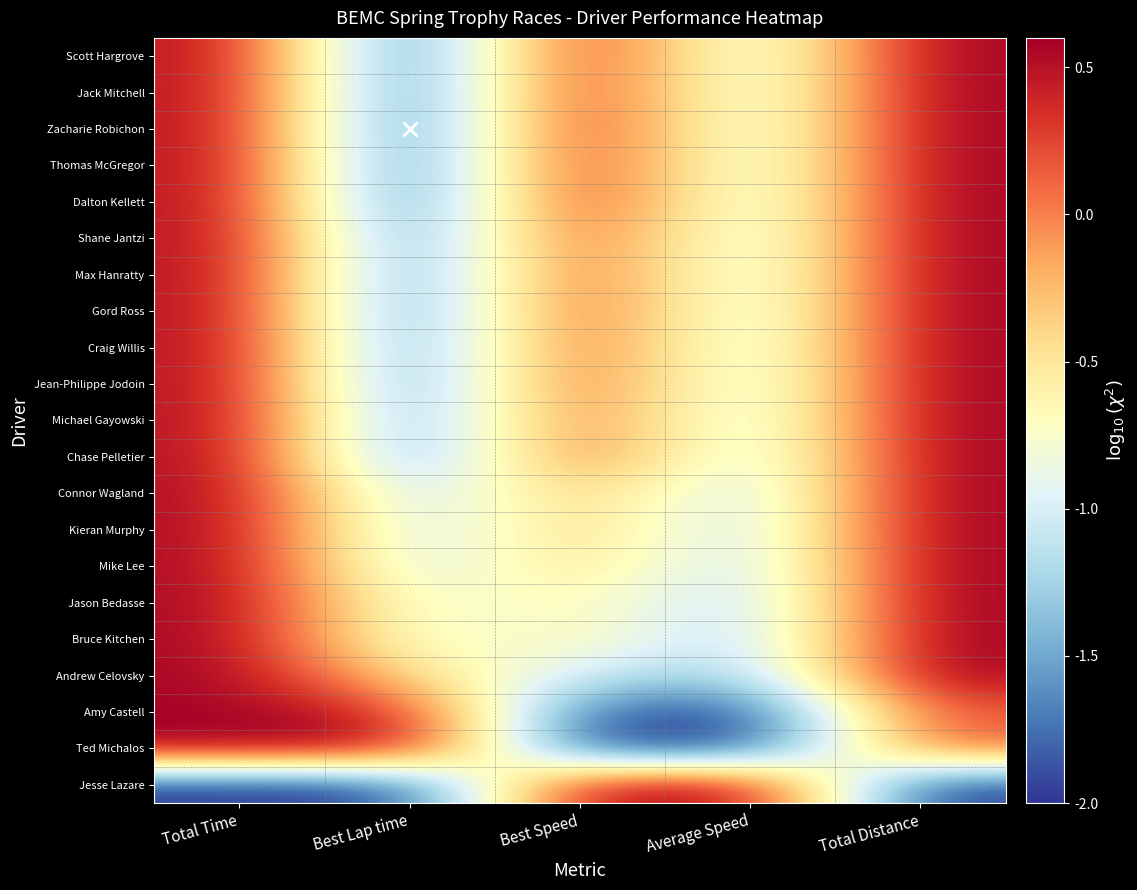

What is the difference between the highest and lowest values at Total Time?

2.6